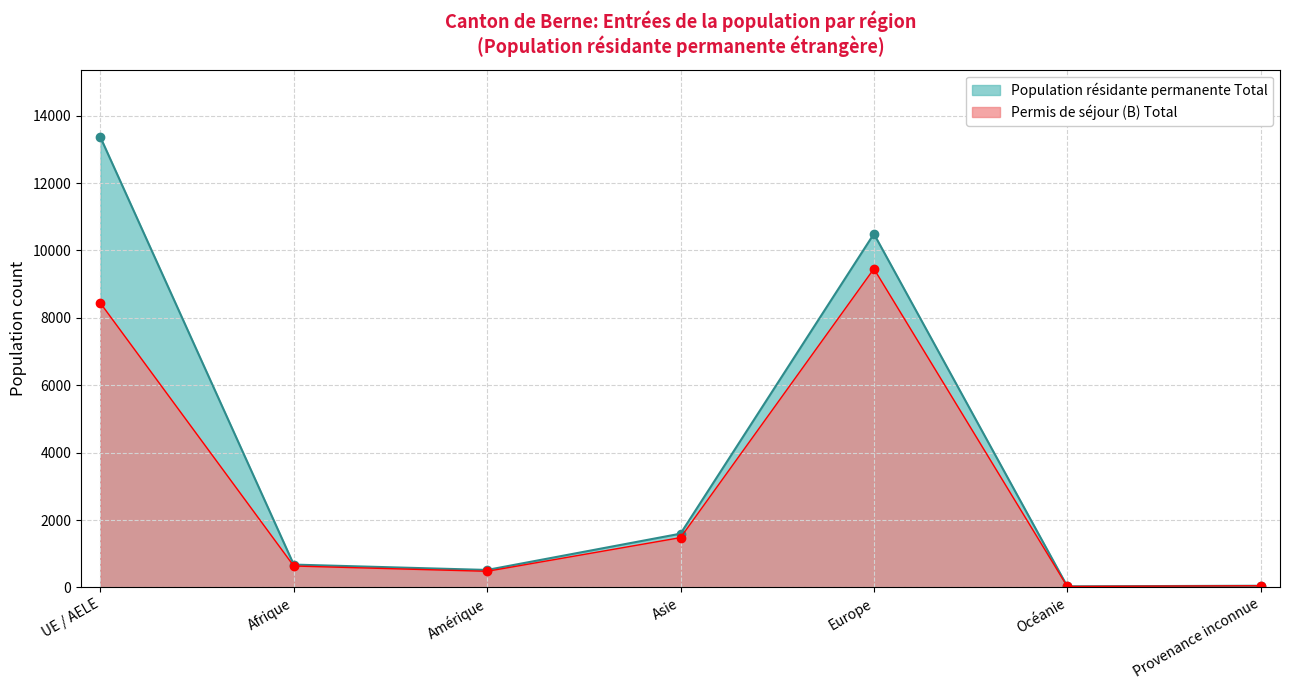

Reading right to left, extract all data points from this chart.

Permis de séjour (B) Total: 49	28	9457	1478	478	635	8440
Population résidante permanente Total: 49	32	10494	1595	518	677	13365